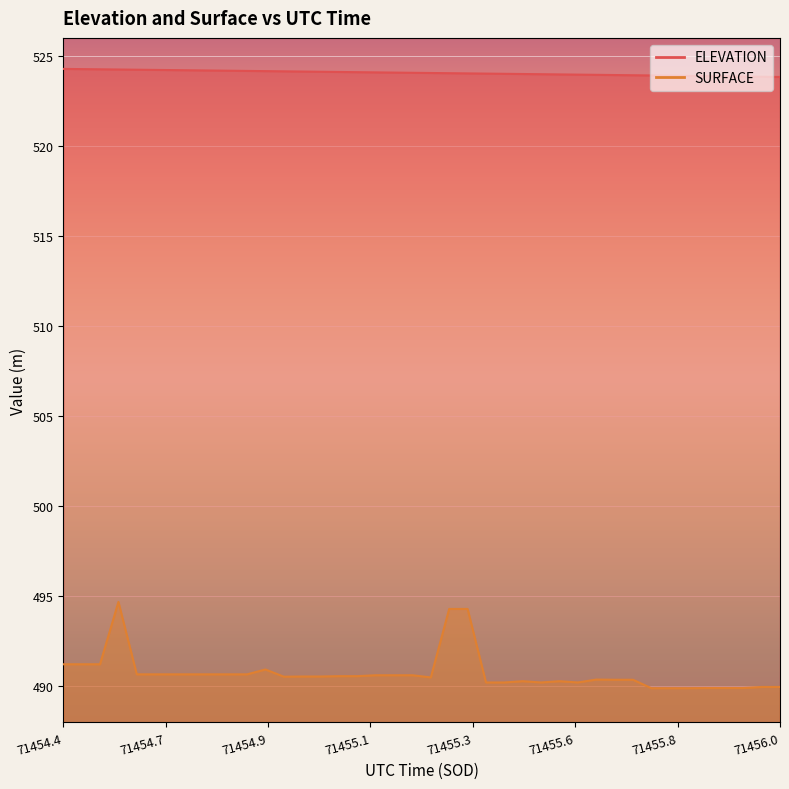

What is the maximum value for SURFACE?

494.7